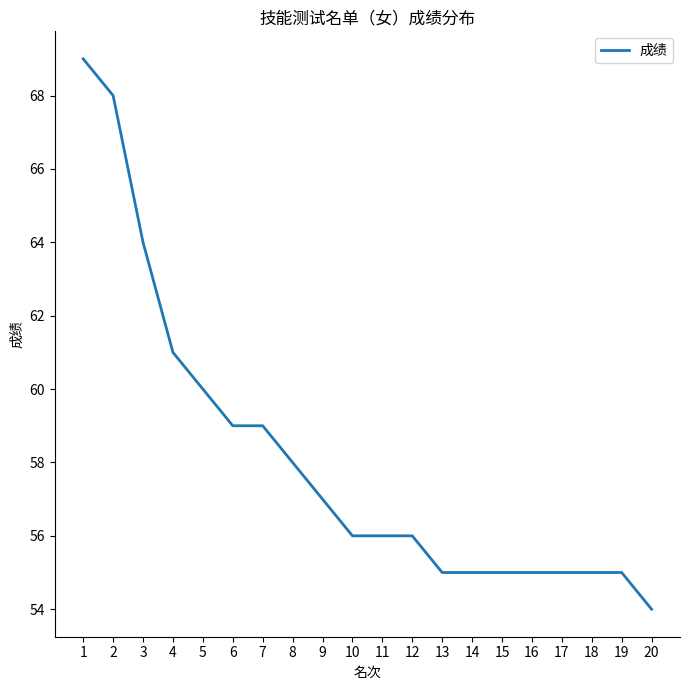

What is the ratio of the value at 3 to the value at 18?

1.2